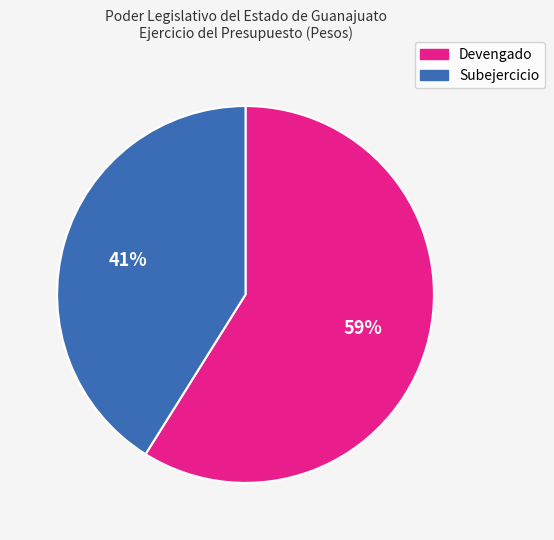

To the nearest percent, what is the difference between the largest and smallest slice percentages?

18%